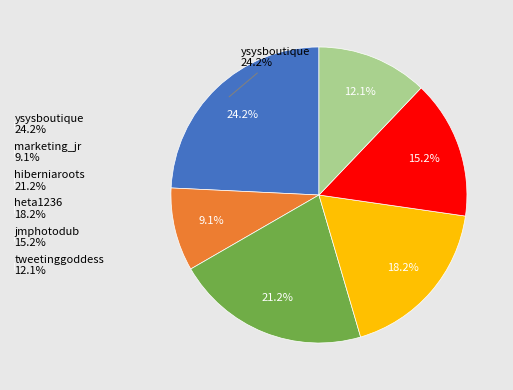

What percentage do ysysboutique and jmphotodub together represent?

39.4%